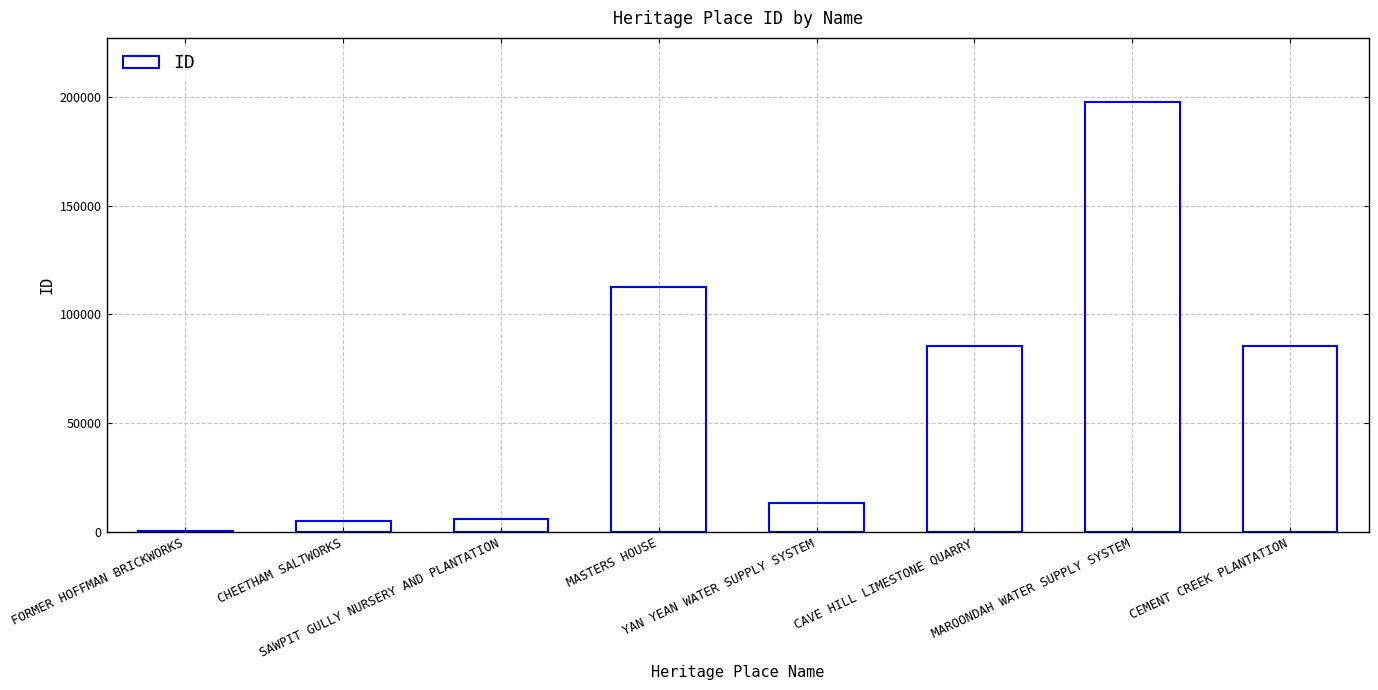

Are the bars horizontal?

No